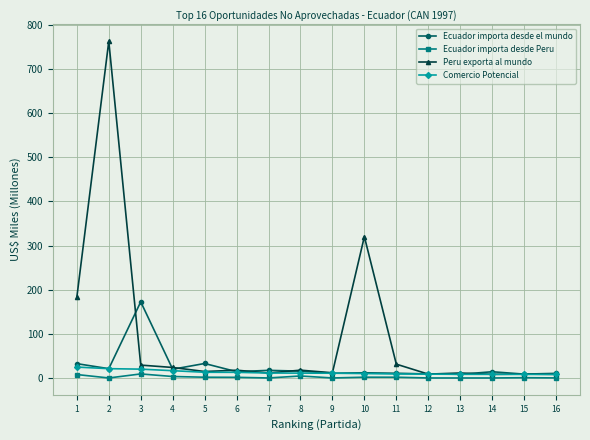

Where do Ecuador importa desde el mundo and Peru exporta al mundo first cross each other?

2 and 3